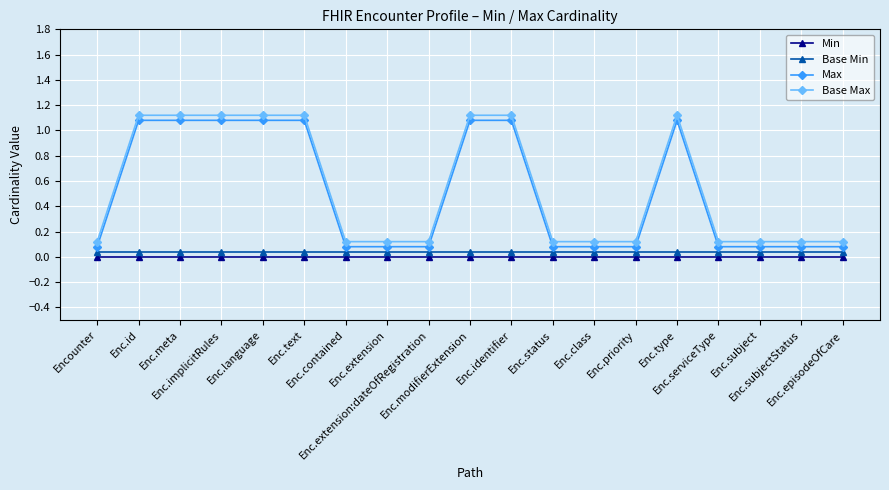

What is the difference between the second highest and minimum values in the Max series?

1.0